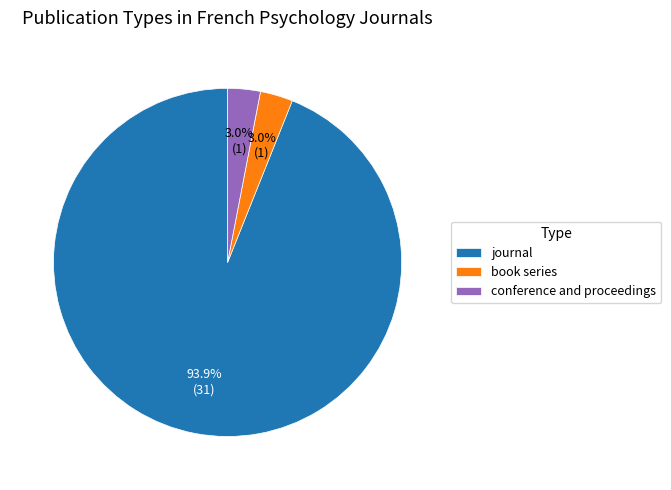

Which category has the biggest portion of the pie?

journal